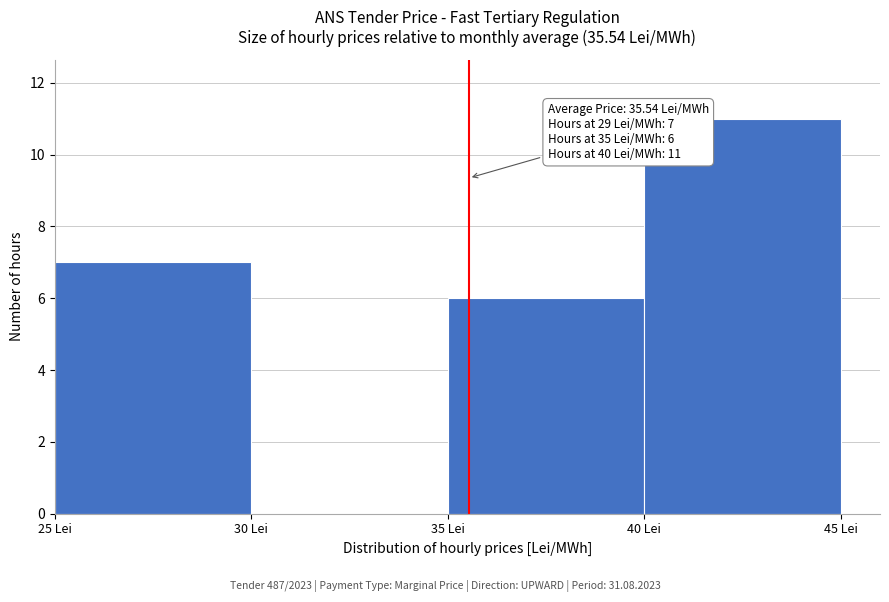

Over which range of the x-axis is the bar tallest?

40 to 45